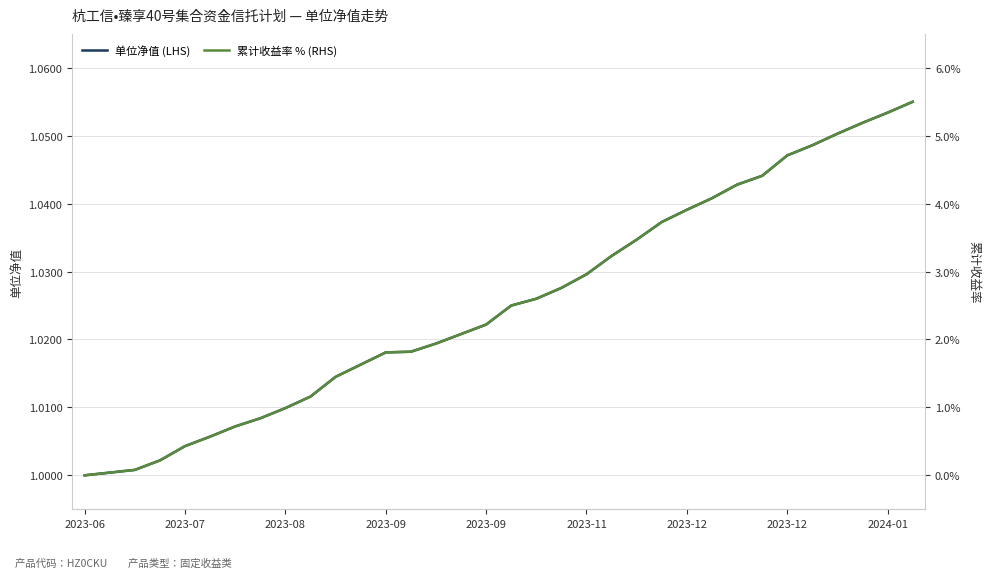

Which series has the widest spread of values?

累计收益率 % (RHS)